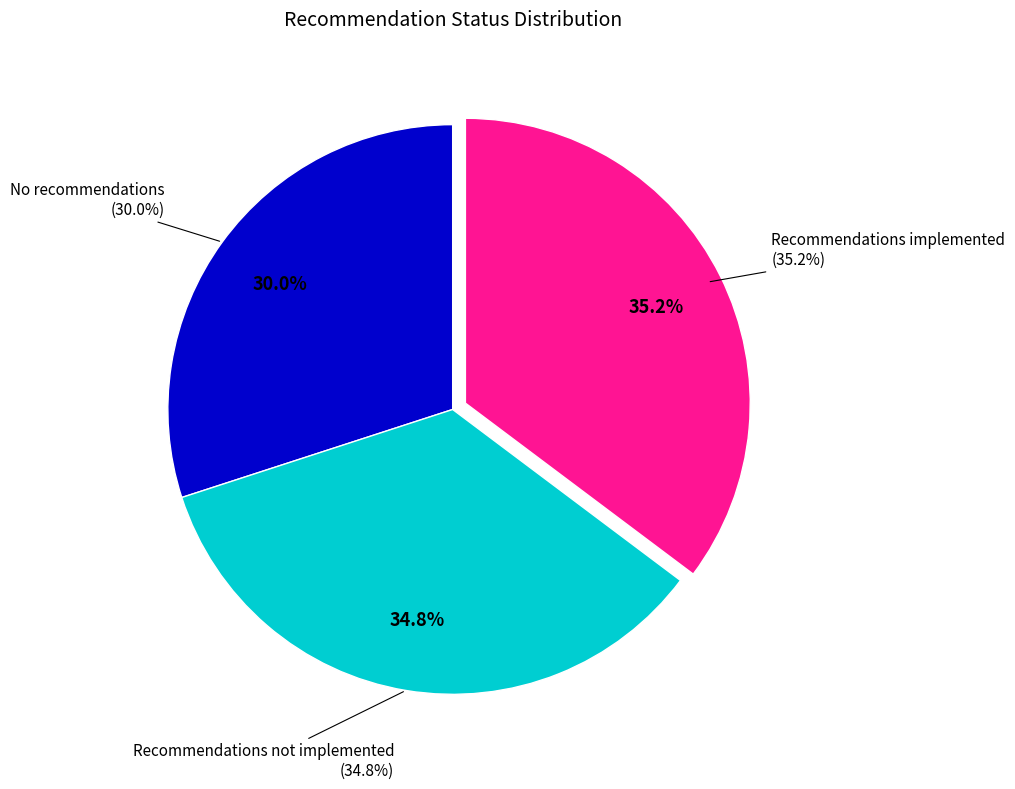

True or false: No recommendations accounts for 19% of the total.

False